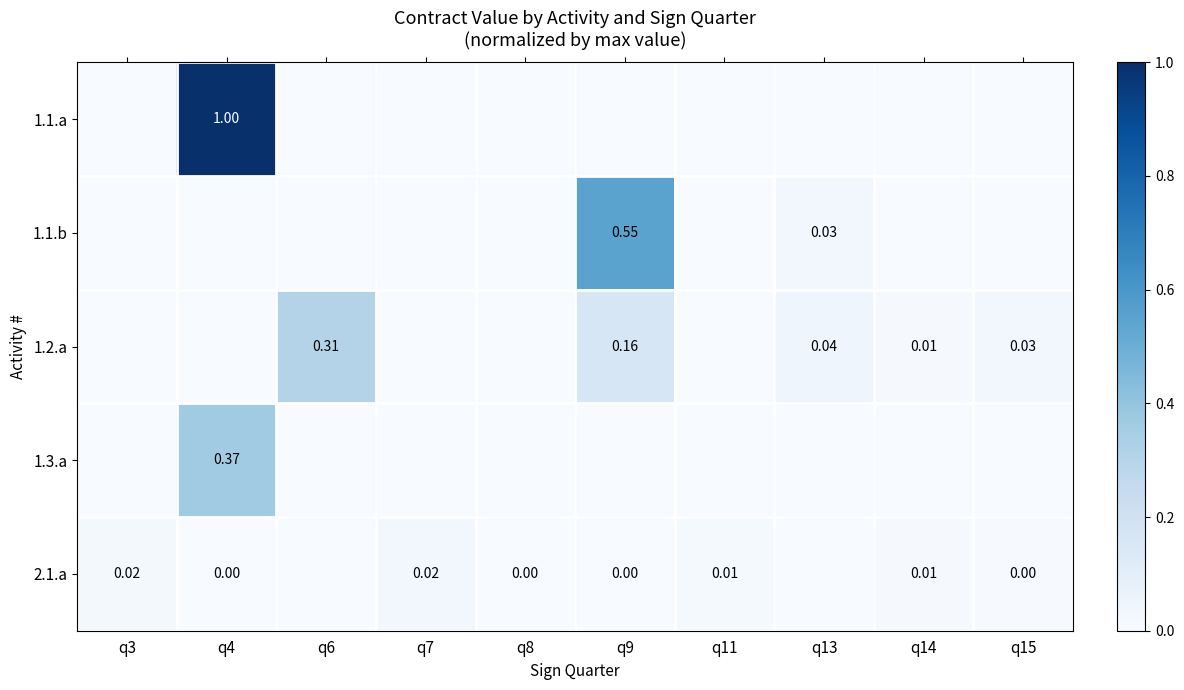

Rank the categories by 1.2.a value from highest to lowest.

q6, q9, q13, q15, q14, q3, q4, q7, q8, q11